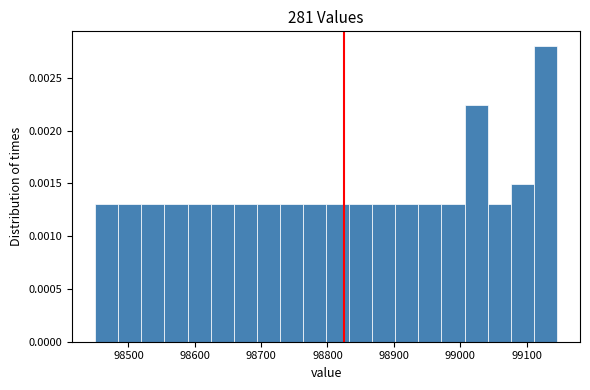

Read against the x-axis, roughly where is the centre of the tallest bar?

99130